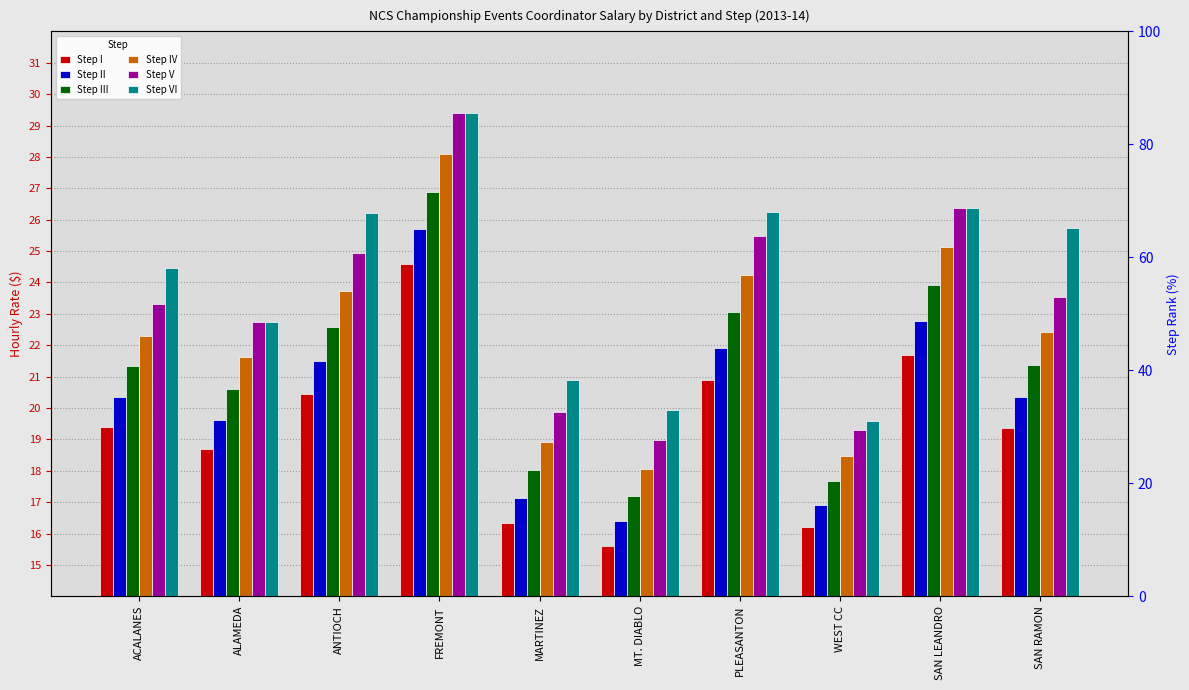

What is the greatest value displayed?

29.4